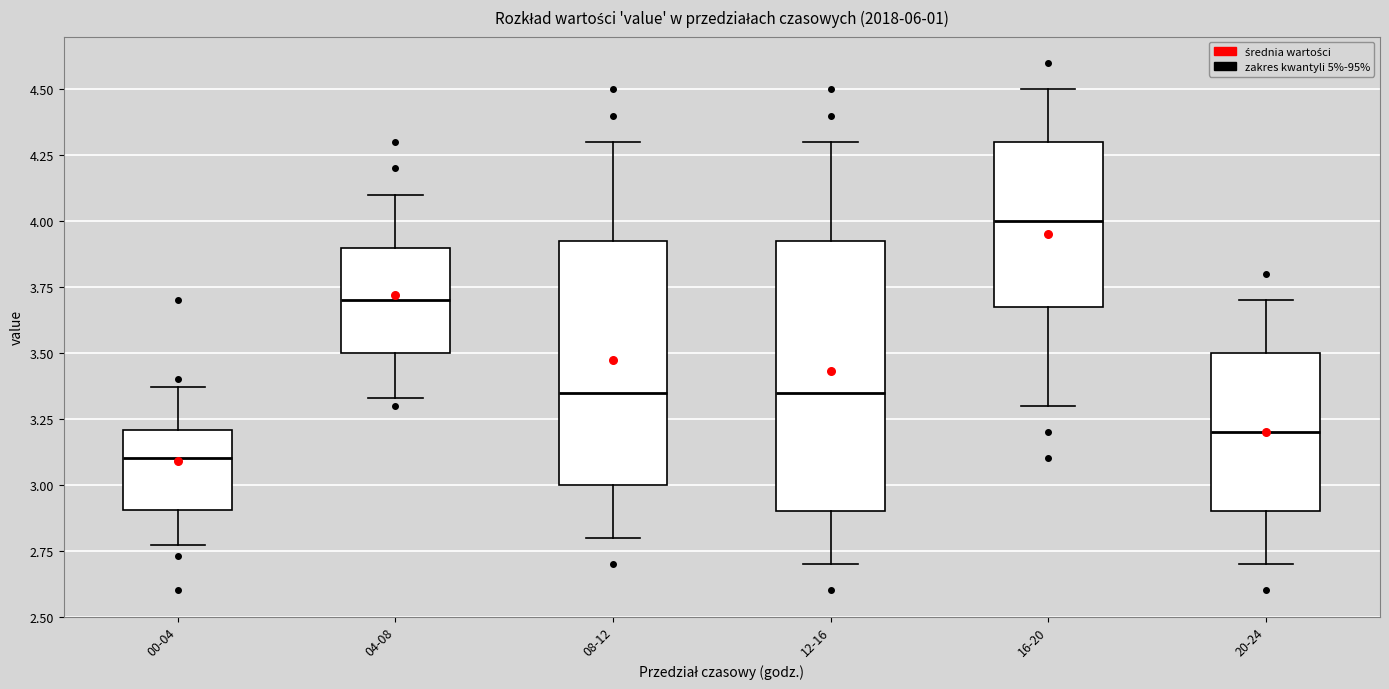

Reading left to right, transcribe this box plot: for each box, give where its median line is, the range the box spans, and where its two whiskers end, as read against the y-axis. The values are not printed on the chart, so give them approximately, as read against the axis.

00-04: median 3.10, box 2.90 to 3.20, whiskers 2.75 to 3.35
04-08: median 3.70, box 3.50 to 3.90, whiskers 3.35 to 4.10
08-12: median 3.35, box 3.00 to 3.95, whiskers 2.80 to 4.30
12-16: median 3.35, box 2.90 to 3.95, whiskers 2.70 to 4.30
16-20: median 4.00, box 3.70 to 4.30, whiskers 3.30 to 4.50
20-24: median 3.20, box 2.90 to 3.50, whiskers 2.70 to 3.70